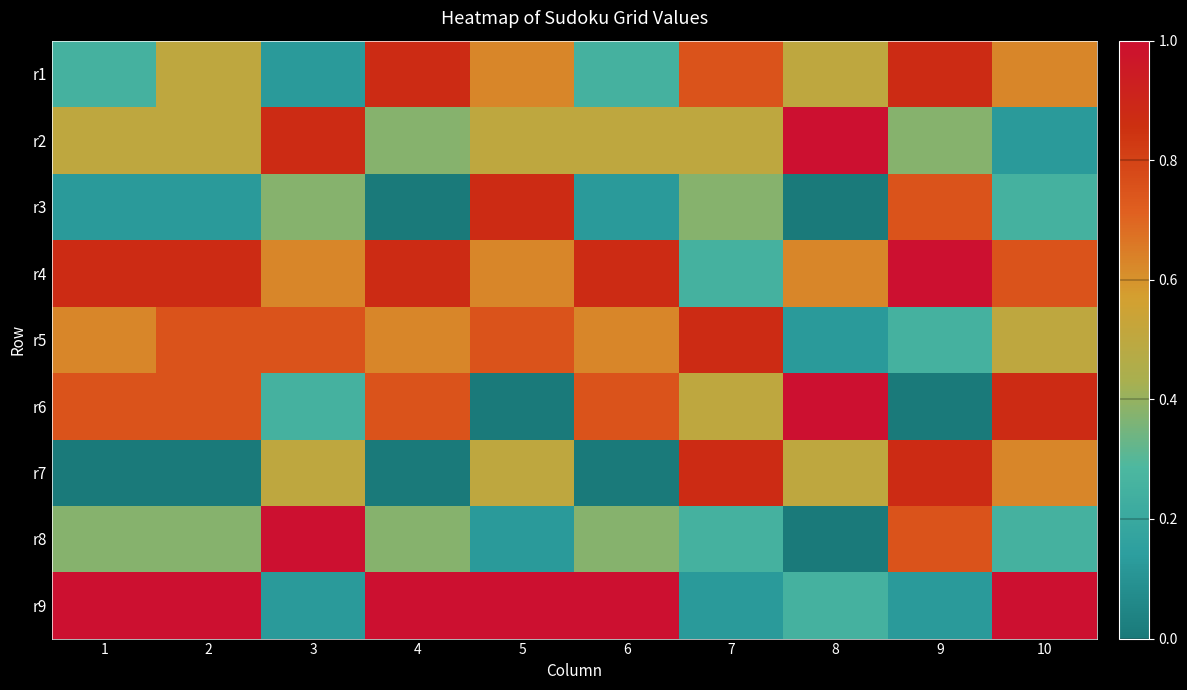

Reading right to left, transcribe all the data shown in this chart.

r1: 10=0.6	9=0.9	8=0.5	7=0.8	6=0.2	5=0.6	4=0.9	3=0.1	2=0.5	1=0.2
r2: 10=0.1	9=0.4	8=1.0	7=0.5	6=0.5	5=0.5	4=0.4	3=0.9	2=0.5	1=0.5
r3: 10=0.2	9=0.8	8=0.0	7=0.4	6=0.1	5=0.9	4=0.0	3=0.4	2=0.1	1=0.1
r4: 10=0.8	9=1.0	8=0.6	7=0.2	6=0.9	5=0.6	4=0.9	3=0.6	2=0.9	1=0.9
r5: 10=0.5	9=0.2	8=0.1	7=0.9	6=0.6	5=0.8	4=0.6	3=0.8	2=0.8	1=0.6
r6: 10=0.9	9=0.0	8=1.0	7=0.5	6=0.8	5=0.0	4=0.8	3=0.2	2=0.8	1=0.8
r7: 10=0.6	9=0.9	8=0.5	7=0.9	6=0.0	5=0.5	4=0.0	3=0.5	2=0.0	1=0.0
r8: 10=0.2	9=0.8	8=0.0	7=0.2	6=0.4	5=0.1	4=0.4	3=1.0	2=0.4	1=0.4
r9: 10=1.0	9=0.1	8=0.2	7=0.1	6=1.0	5=1.0	4=1.0	3=0.1	2=1.0	1=1.0